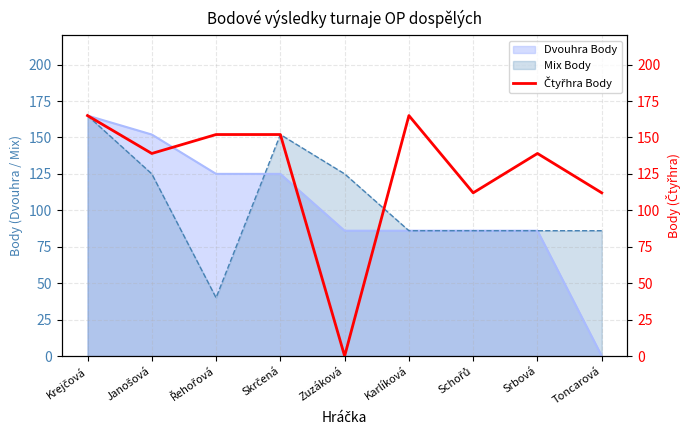

List the labels in order of value, smallest first.

Zuzáková, Schořů, Toncarová, Janošová, Srbová, Řehořová, Skrčená, Krejčová, Karlíková